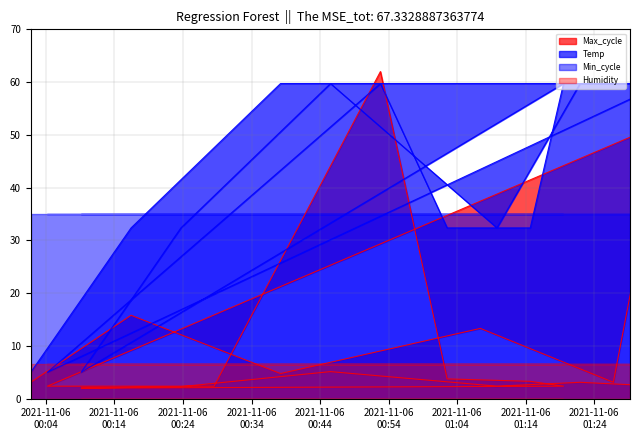

What is the difference between the second highest and minimum values in the Temp series?

54.7